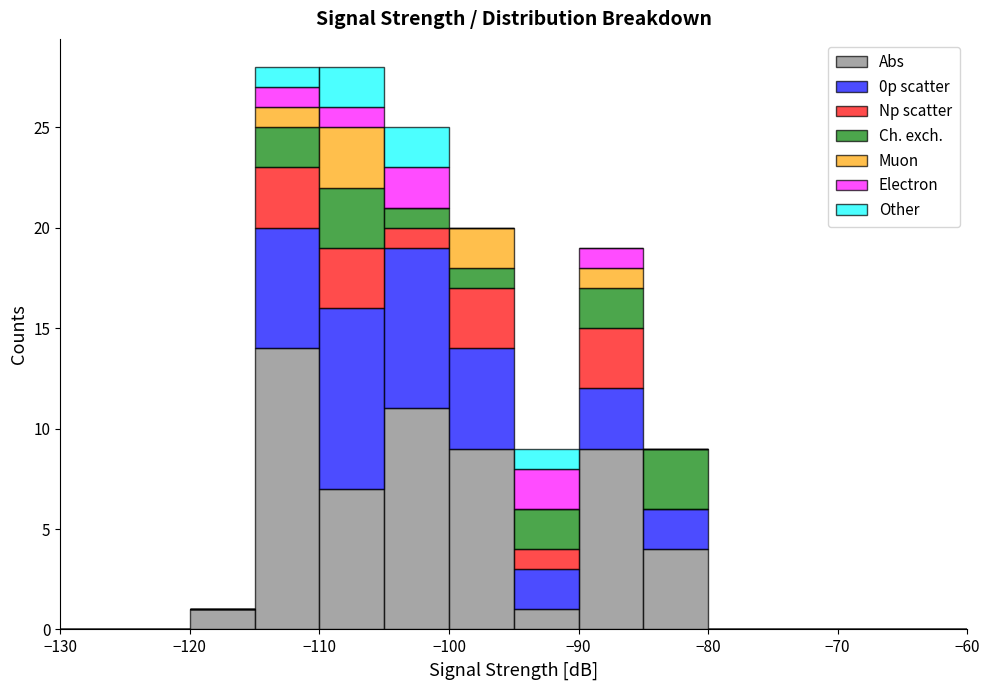

What is the total height of the stacked bar covering -85 to -80 on the x-axis? The values are not printed on the chart, so give them approximately, as read against the axis.

9